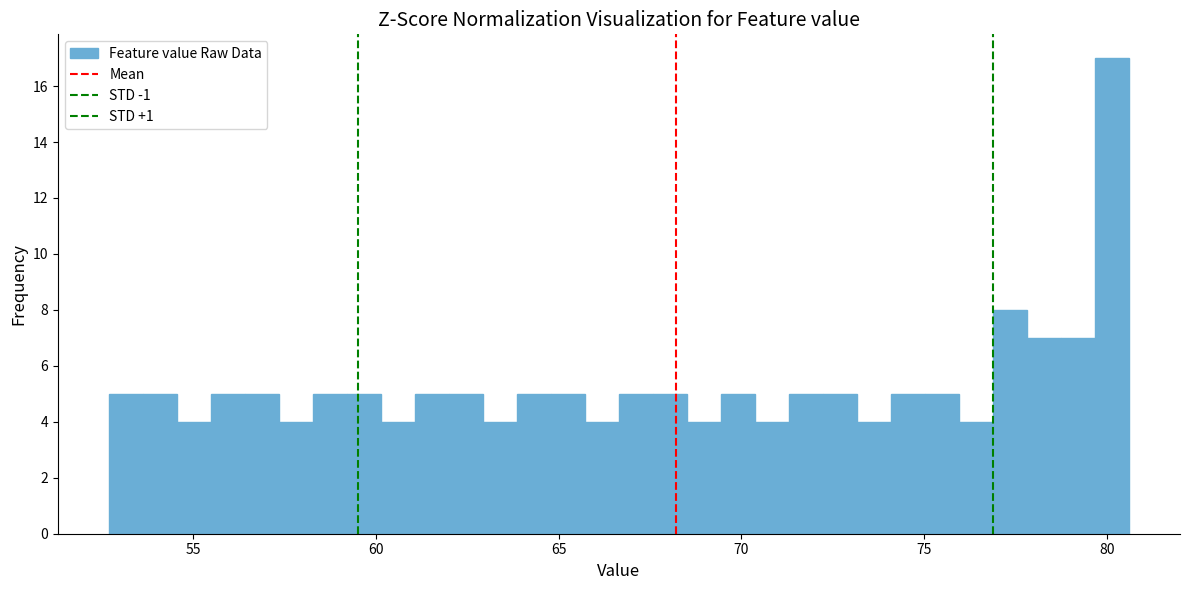

Around what value on the x-axis is the tallest bar? Give the approximate position of its centre, as read against the axis.

80.0